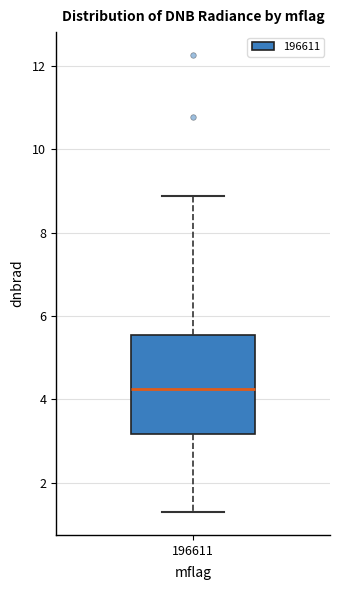

Read this box plot against the y-axis: the position of the median line, the range covered by the box, and the ends of both whiskers. The values are not printed on the chart, so give them approximately, as read against the axis.

median 4.2, box 3.2 to 5.6, whiskers 1.4 to 8.8